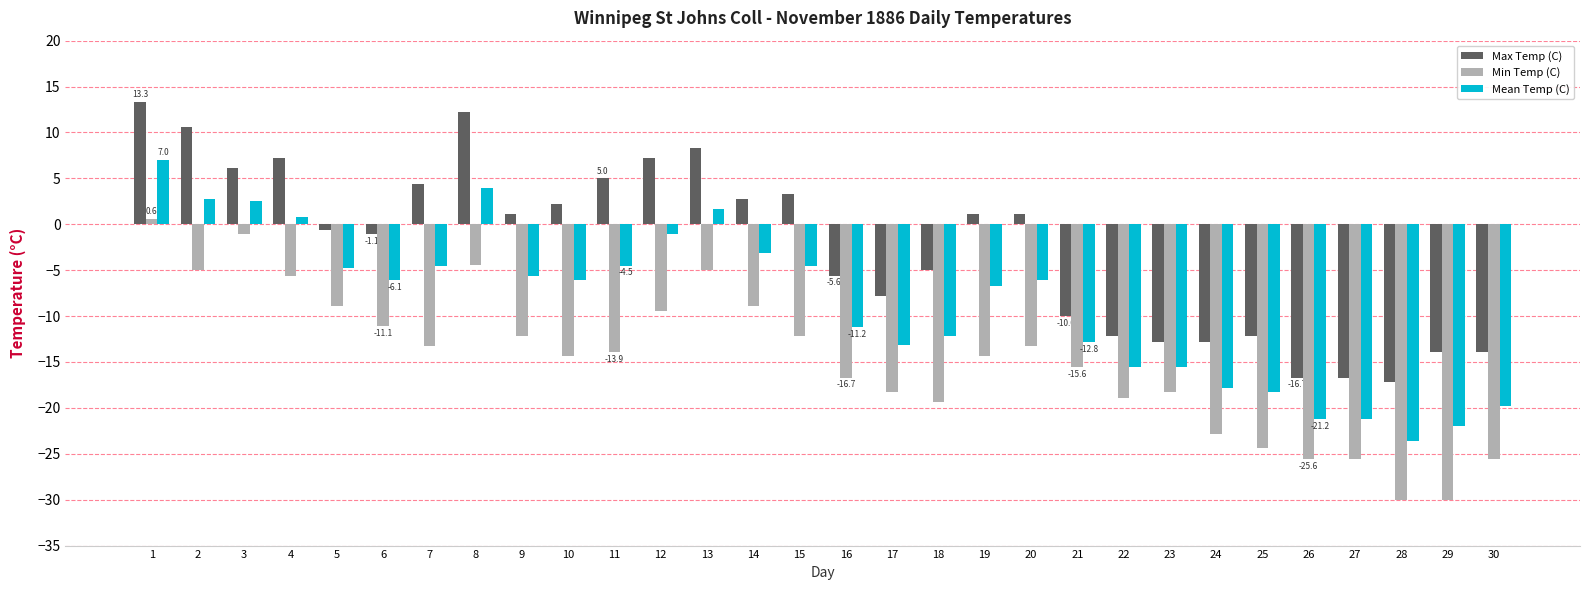

What are all the series names shown in the legend?

Max Temp (C), Min Temp (C), Mean Temp (C)